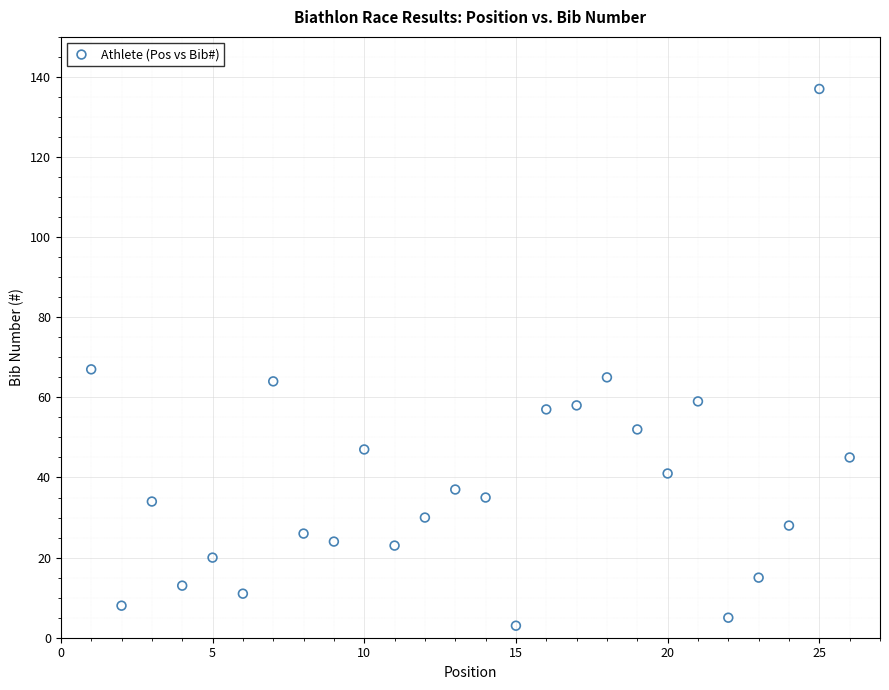

What Y value in the scatter plot is closest to 70?

67